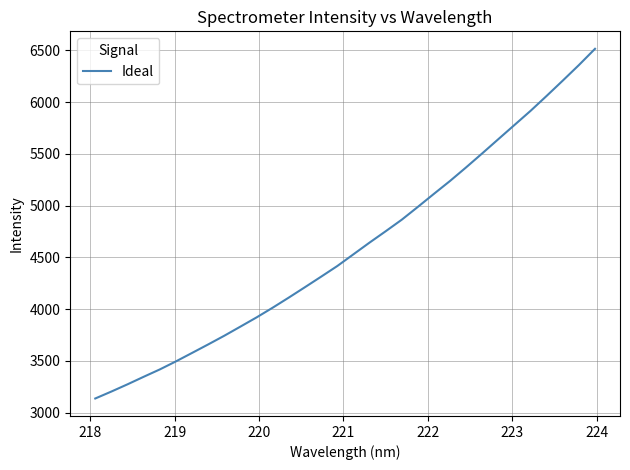

What is the minimum value shown in the chart?

3137.4